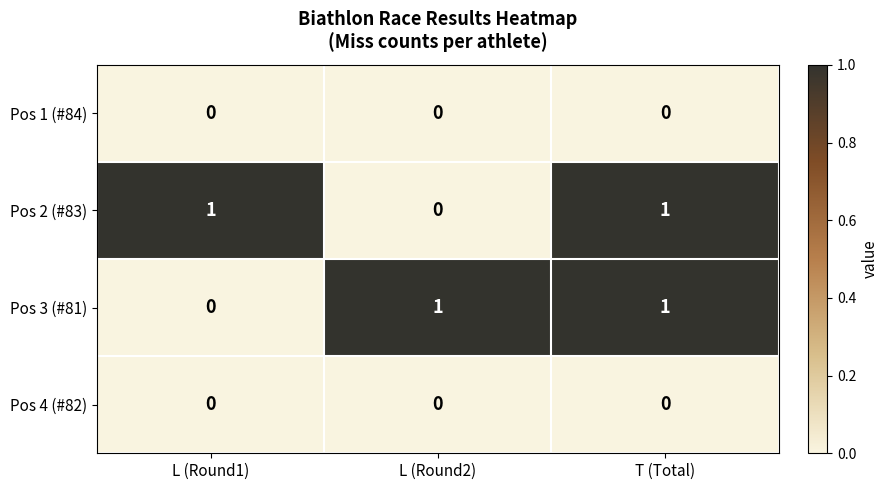

The Pos 2 (#83) series shows 2 at T (Total). True or false?

False